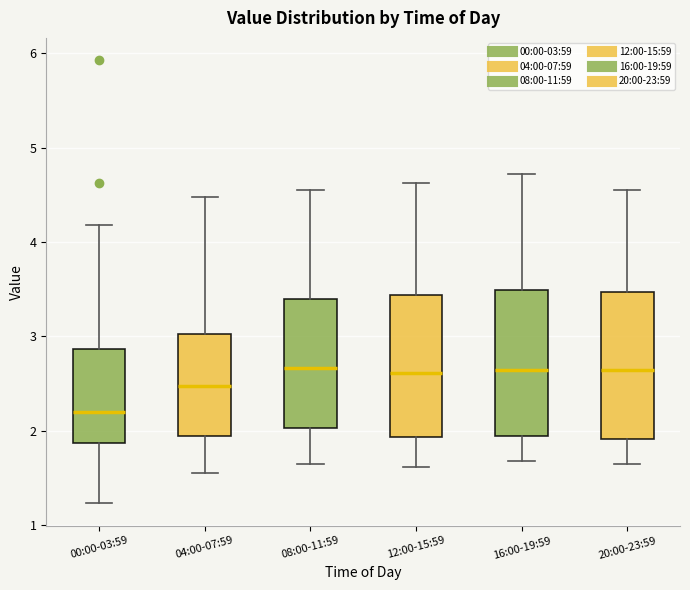

Where is the upper edge of the box for 20:00-23:59 on the y-axis? The values are not printed on the chart, so give them approximately, as read against the axis.

3.5